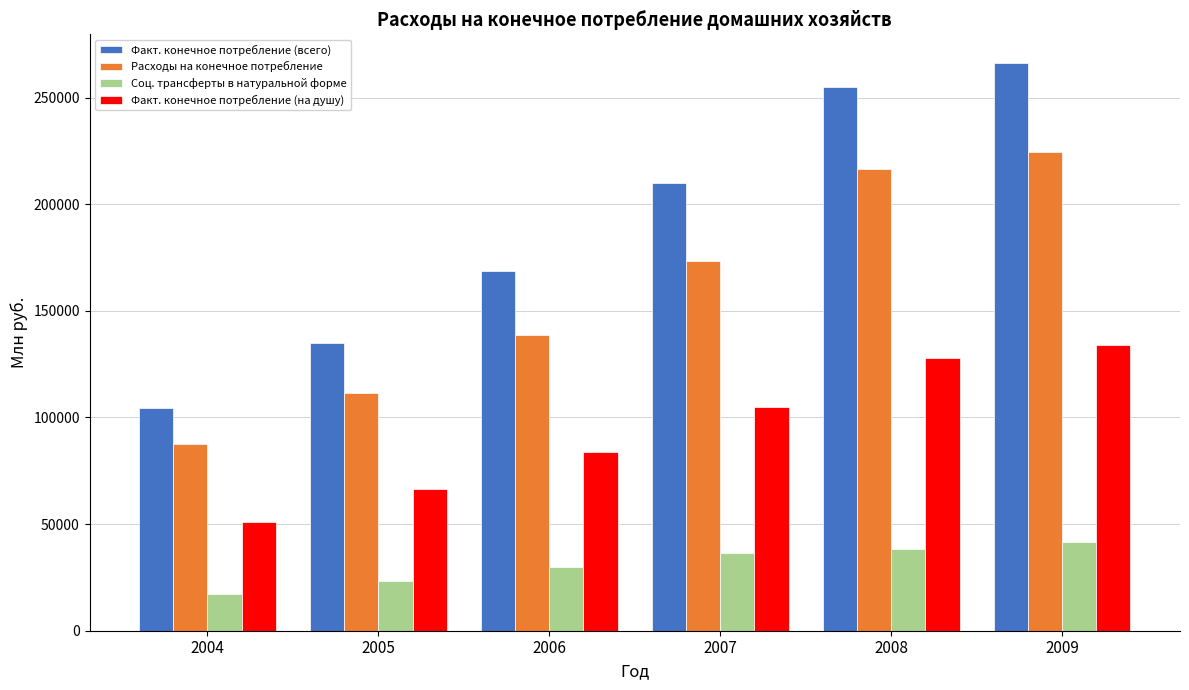

What is the spread (max minus min) of values at 2008?

216403.3